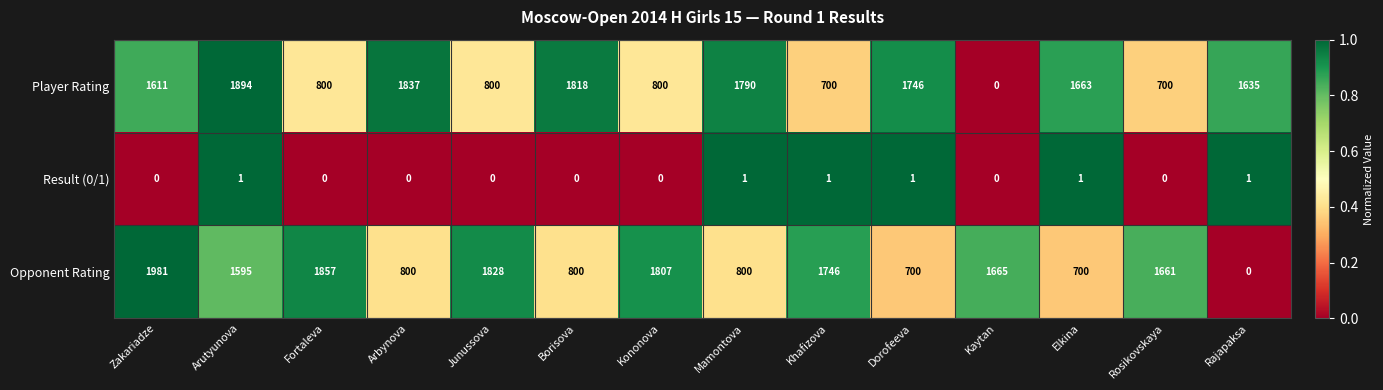

Which category has the highest value in the Opponent Rating series?

Zakariadze